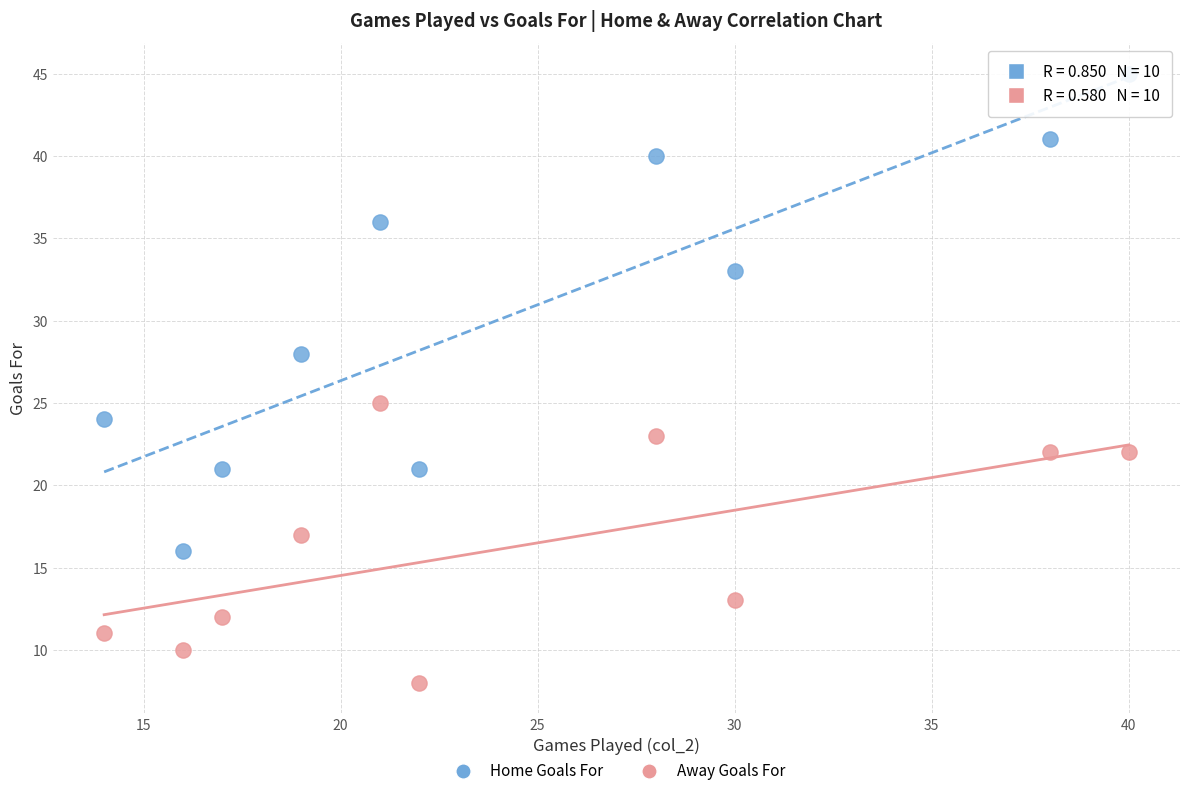

Across all data points, what is the range of Y values (max minus min)?

37